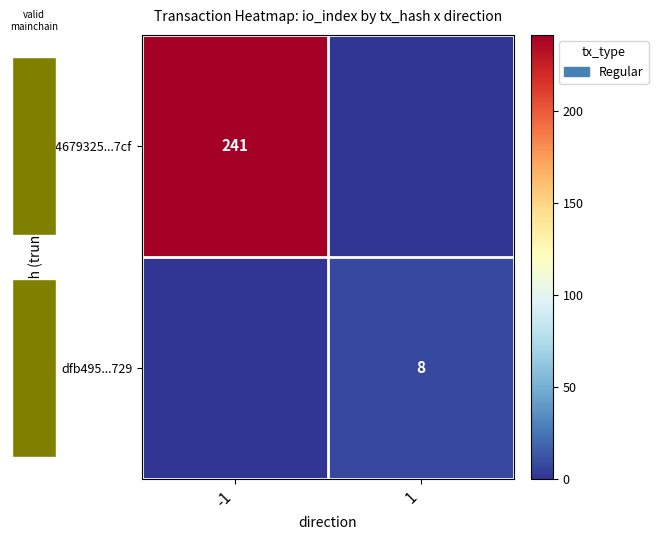

What is the total value across all series at -1?

241